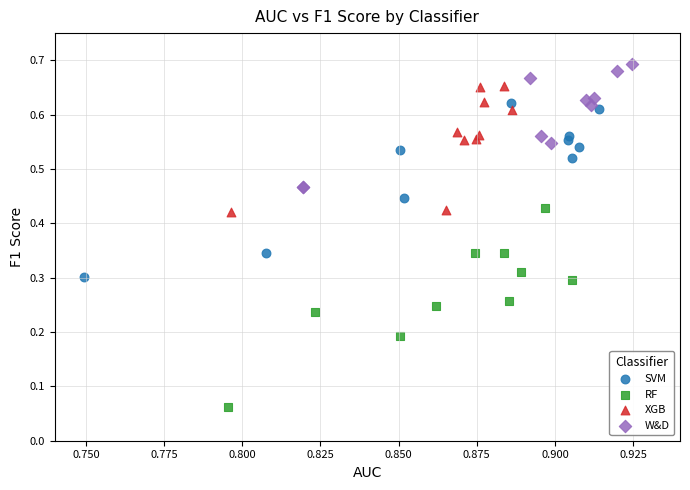

Which series has the widest spread of Y values?

RF